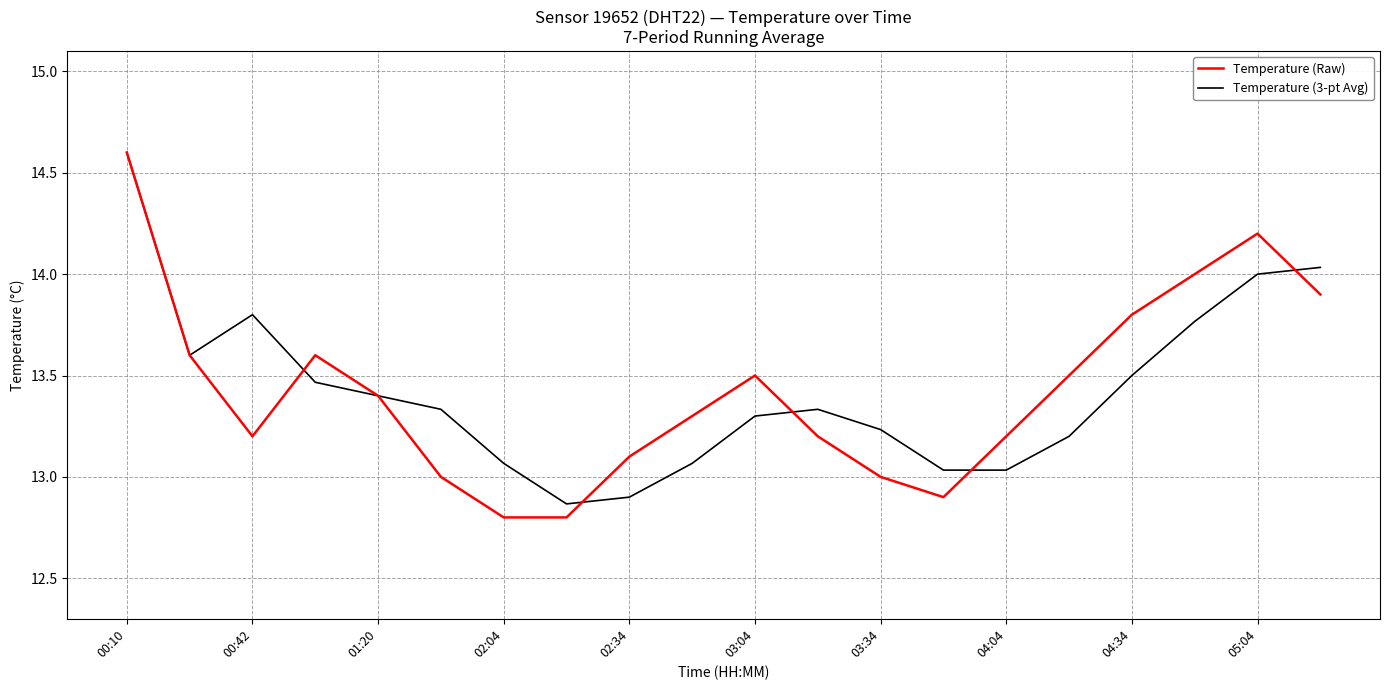

In Temperature (Raw), how many points are higher than both neighbors (excluding endpoints)?

3